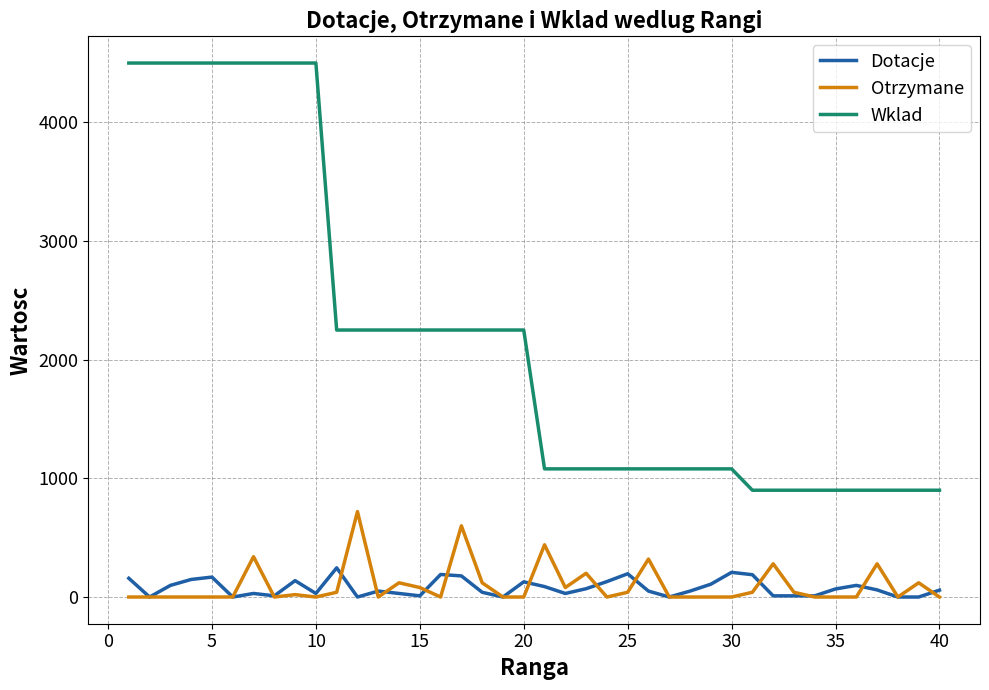

What is the maximum value shown in the chart?

4500